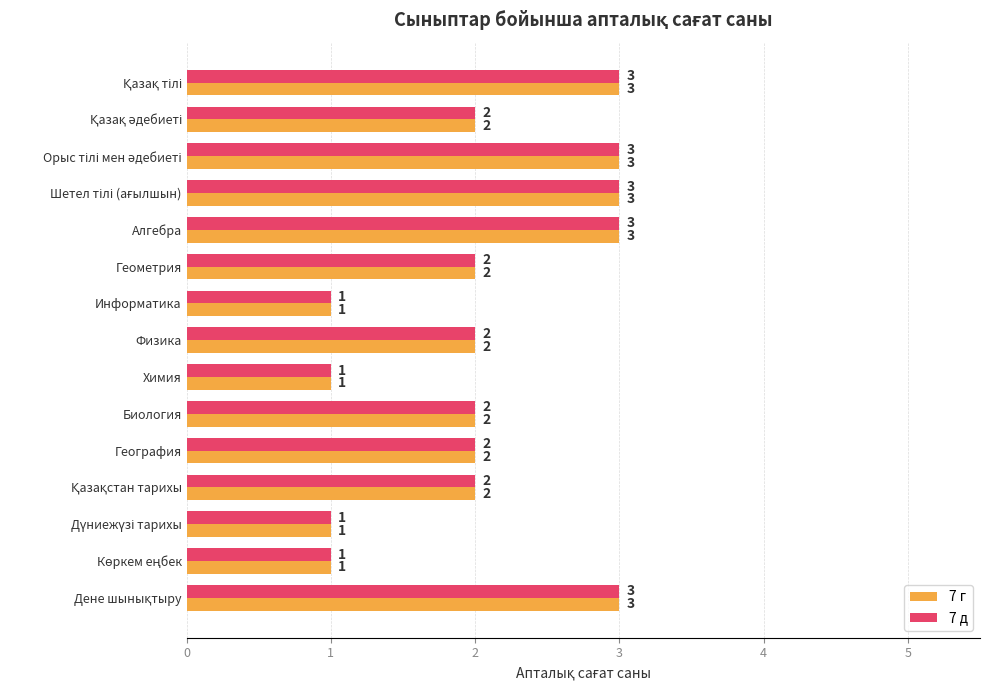

The 7 г series shows 1 at География. True or false?

False